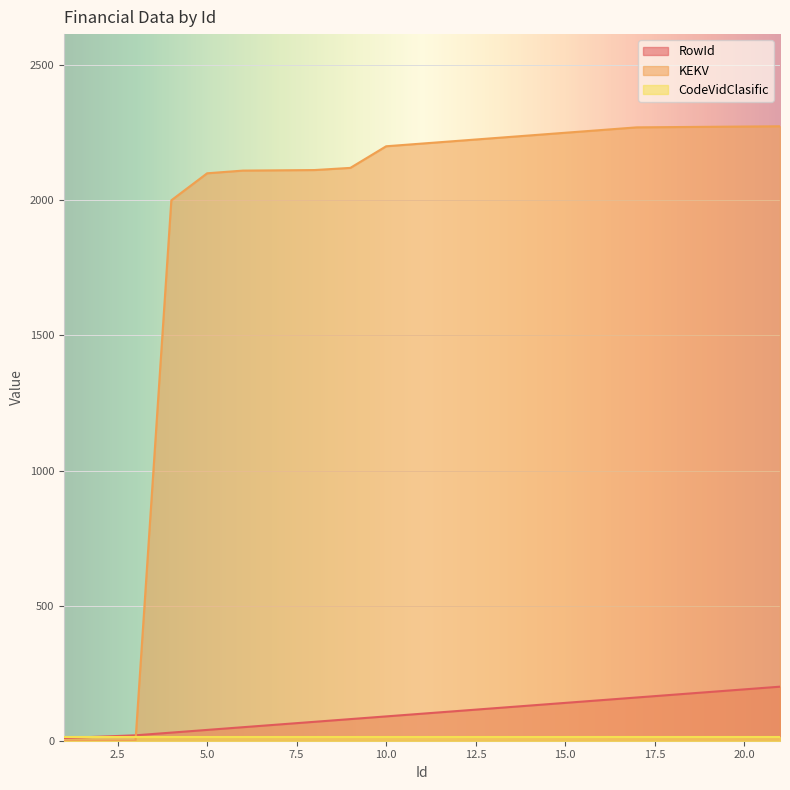

What is the value of the RowId point at the 11th from the left?

110